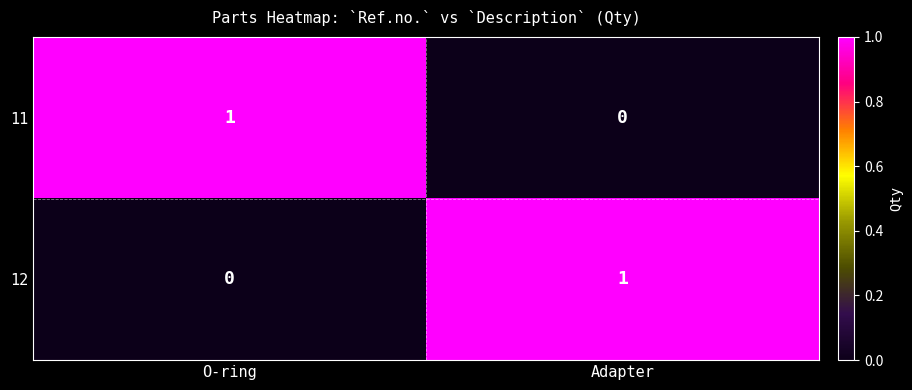

How many data points does each series have?

2